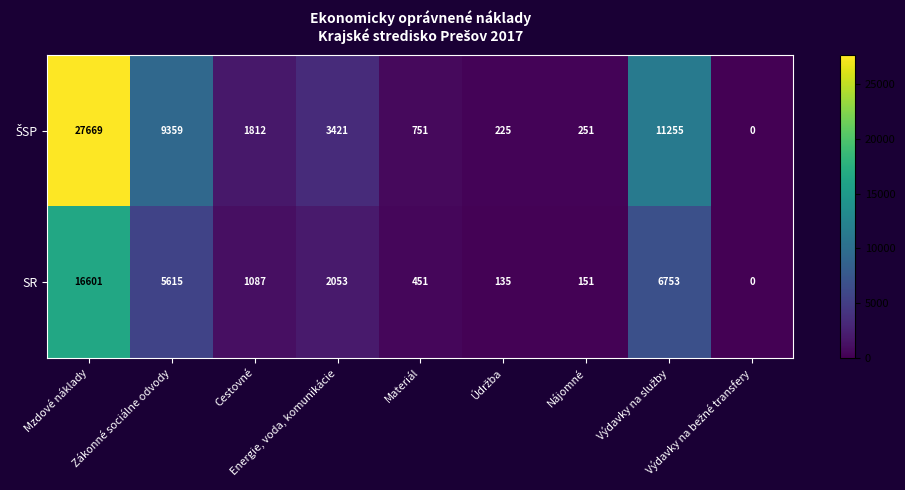

What is the greatest value displayed?

27669